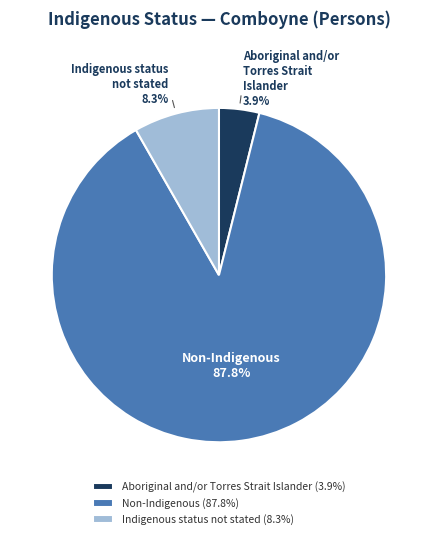

How many slices are in this pie chart?

3